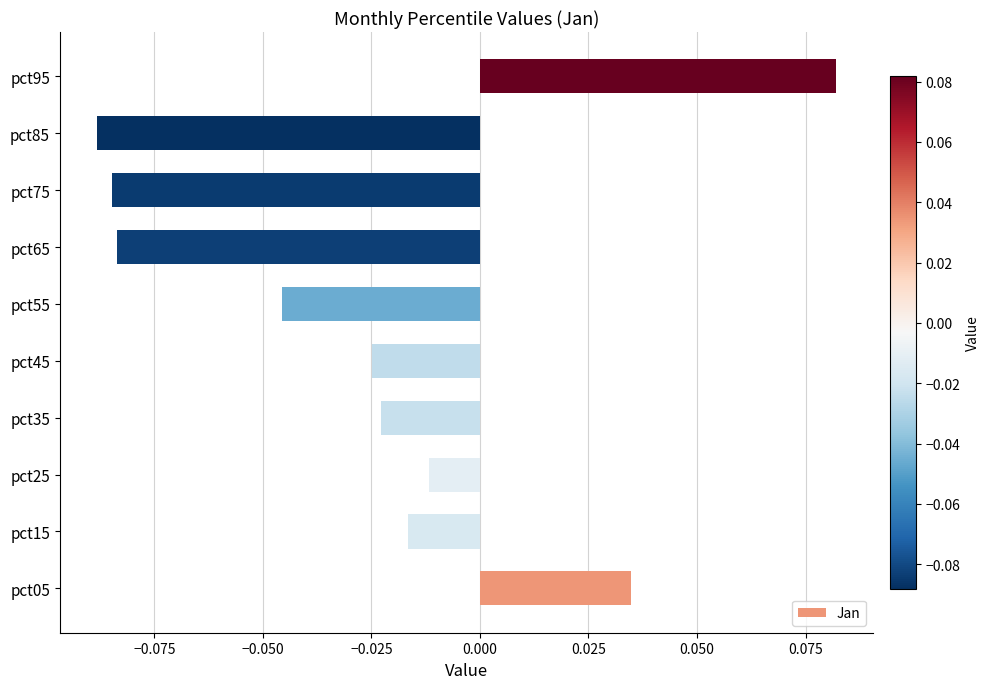

How many bars are there in total?

10